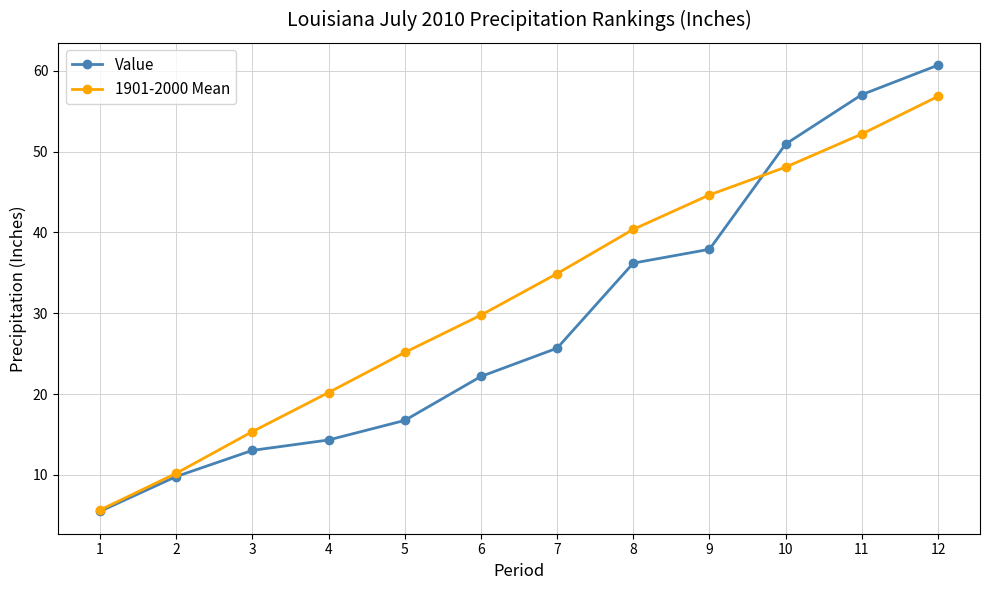

What is the difference between the maximum and minimum values in the 1901-2000 Mean series?

51.2